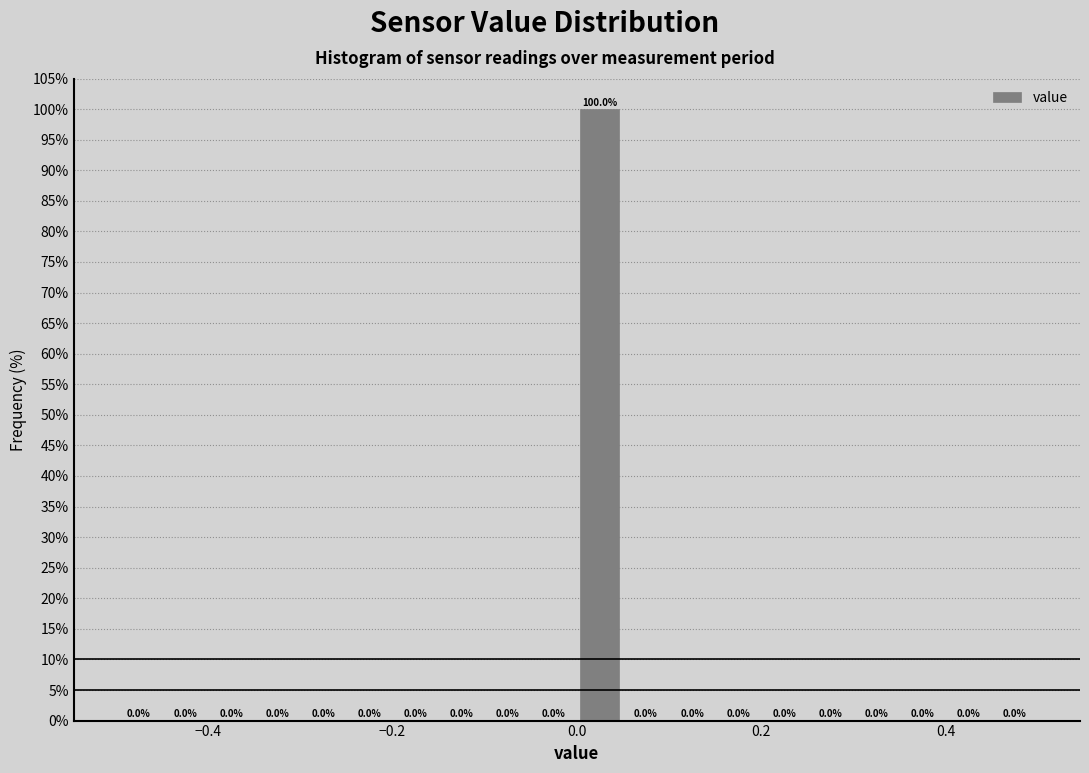

Around what value on the x-axis is the tallest bar? Give the approximate position of its centre, as read against the axis.

0.02